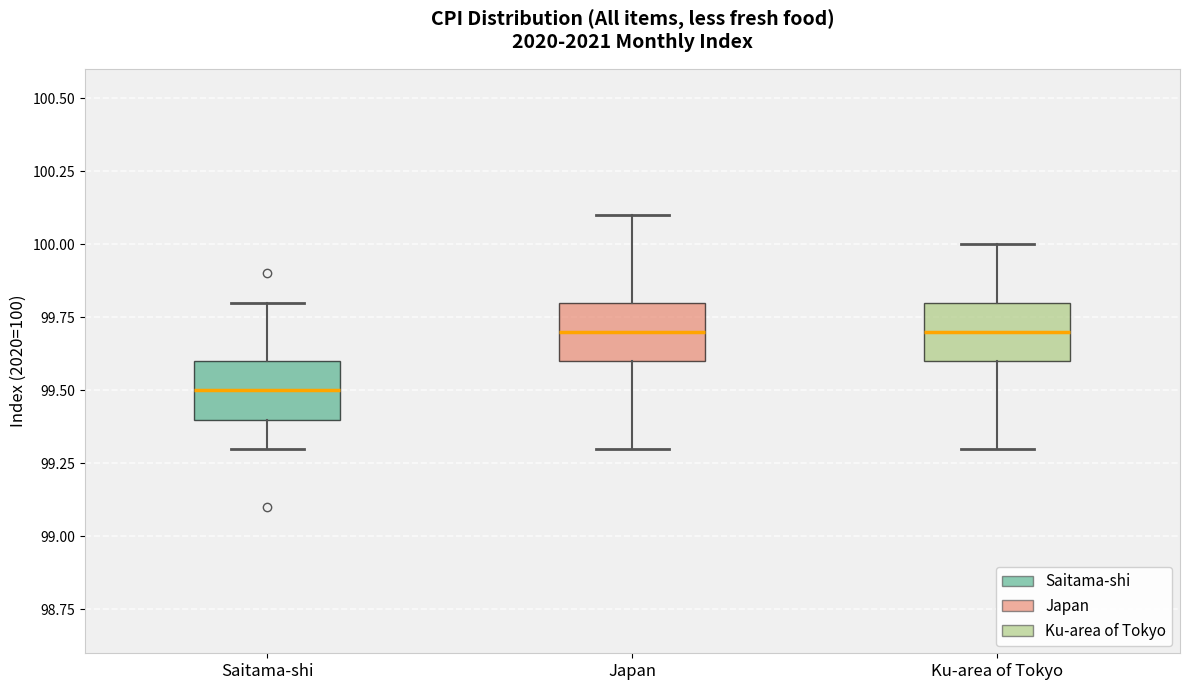

Reading left to right, read every box against the y-axis: the position of its median line, the range the box covers, and the ends of its whiskers. The values are not printed on the chart, so give them approximately, as read against the axis.

Saitama-shi: median 99.5, box 99.4 to 99.6, whiskers 99.3 to 99.8
Japan: median 99.7, box 99.6 to 99.8, whiskers 99.3 to 100.1
Ku-area of Tokyo: median 99.7, box 99.6 to 99.8, whiskers 99.3 to 100.0